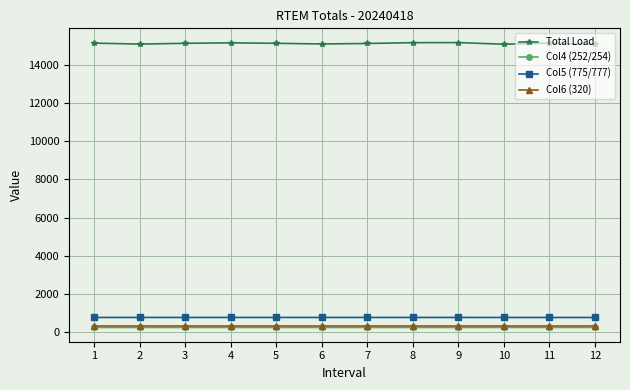

Does the chart display data point markers on the line(s)?

Yes